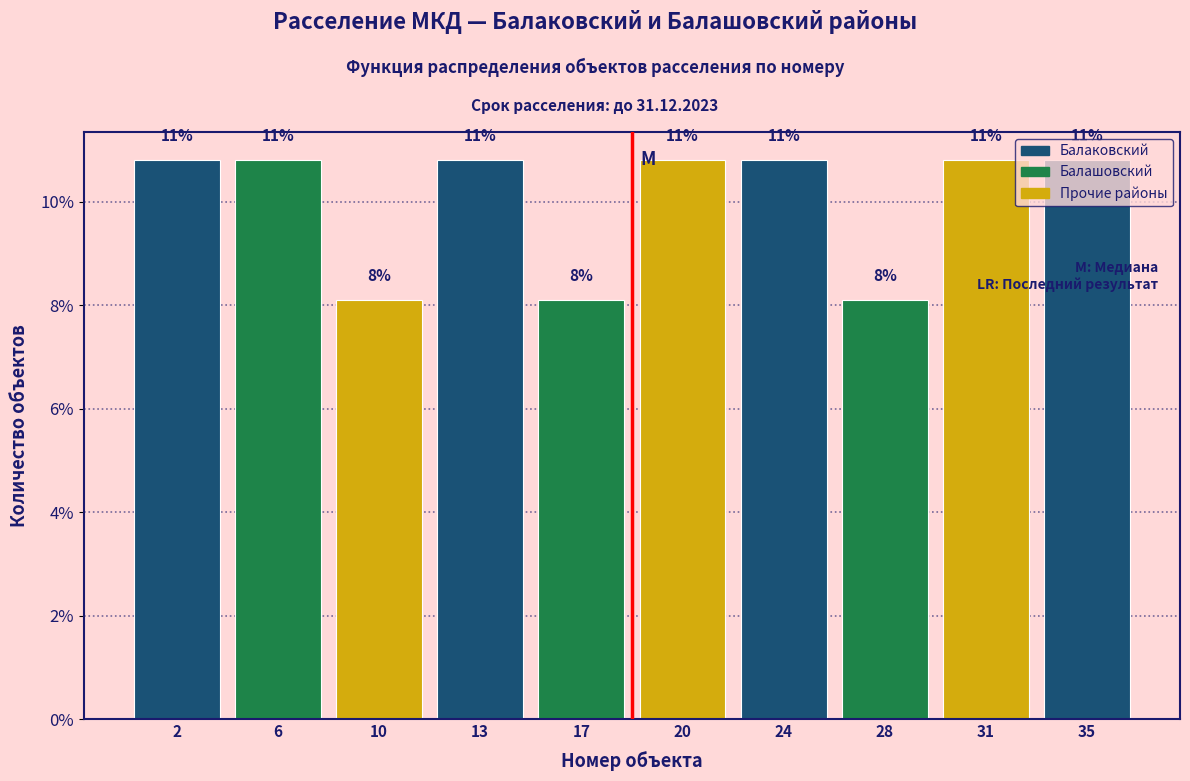

Does the chart contain any negative values?

No